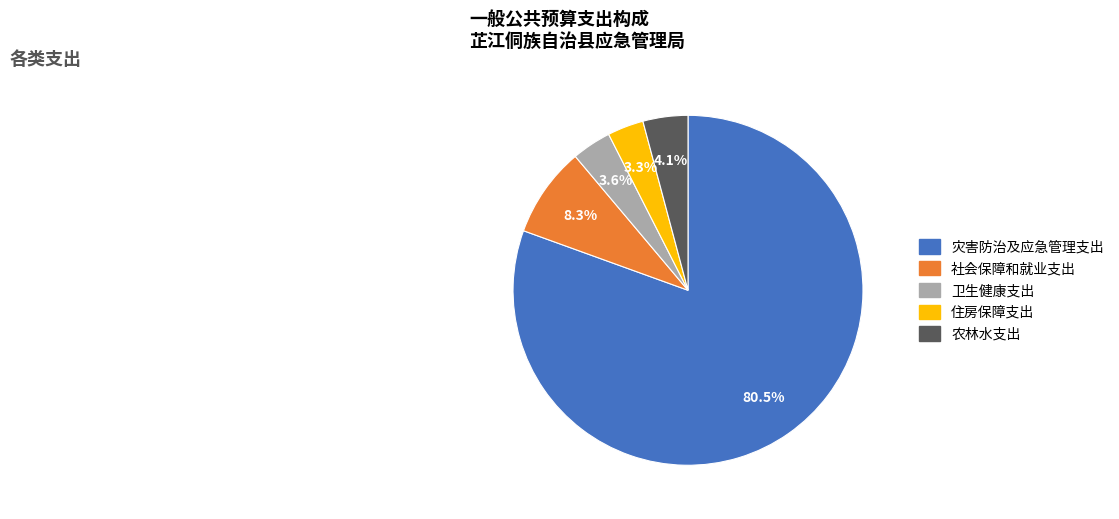

Count the number of slices in the pie.

5